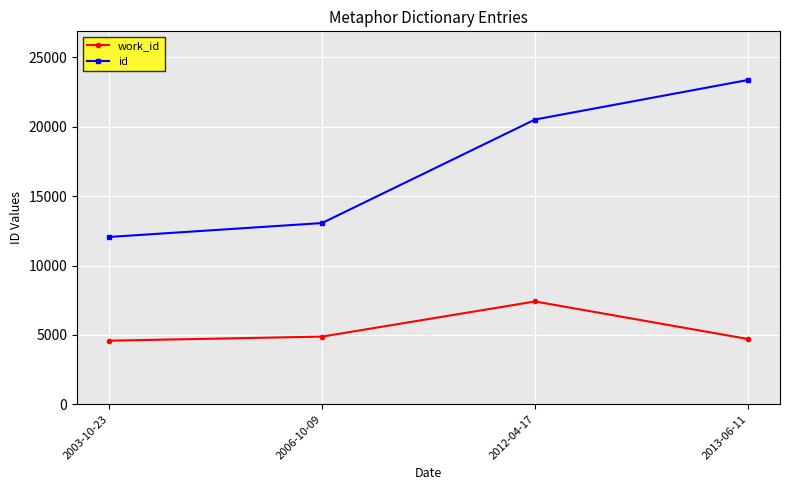

At which label is id closest to 17714?

2012-04-17